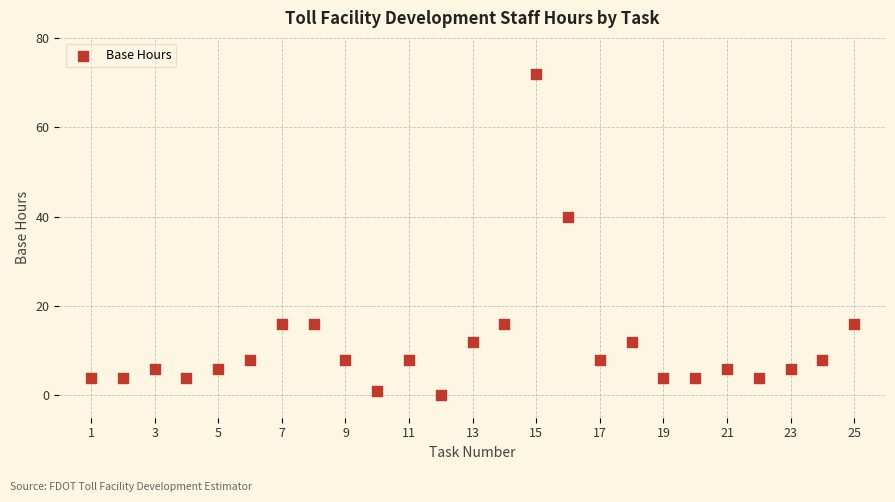

What is the range of X values (max minus min)?

24